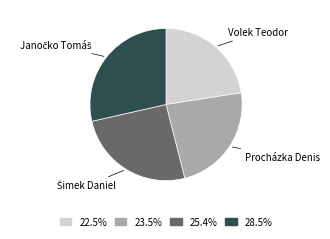

Combined, do 23.5% and 28.5% account for over 50%?

Yes